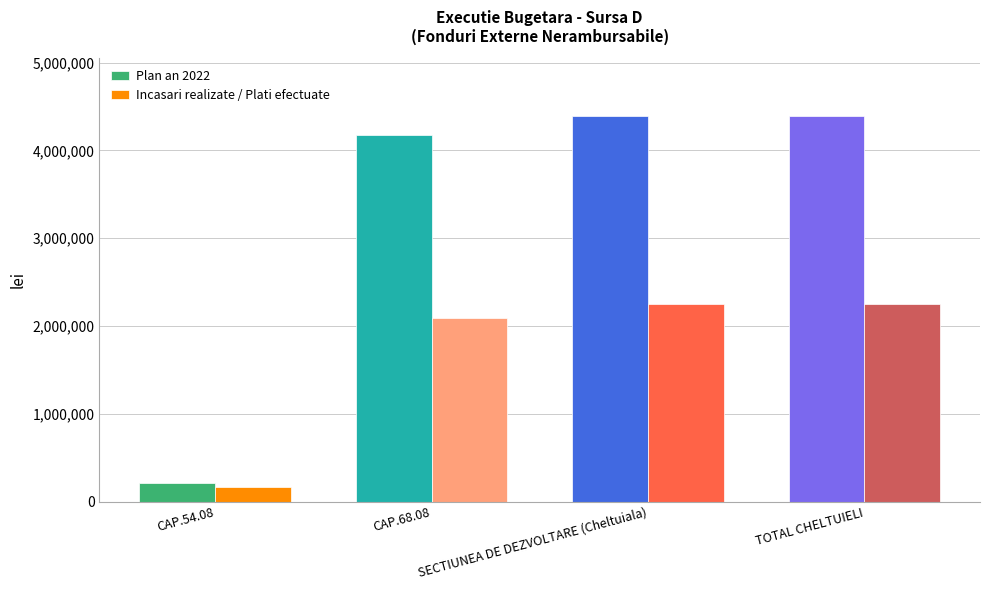

What is the label of the 1st bar from the right?

TOTAL CHELTUIELI